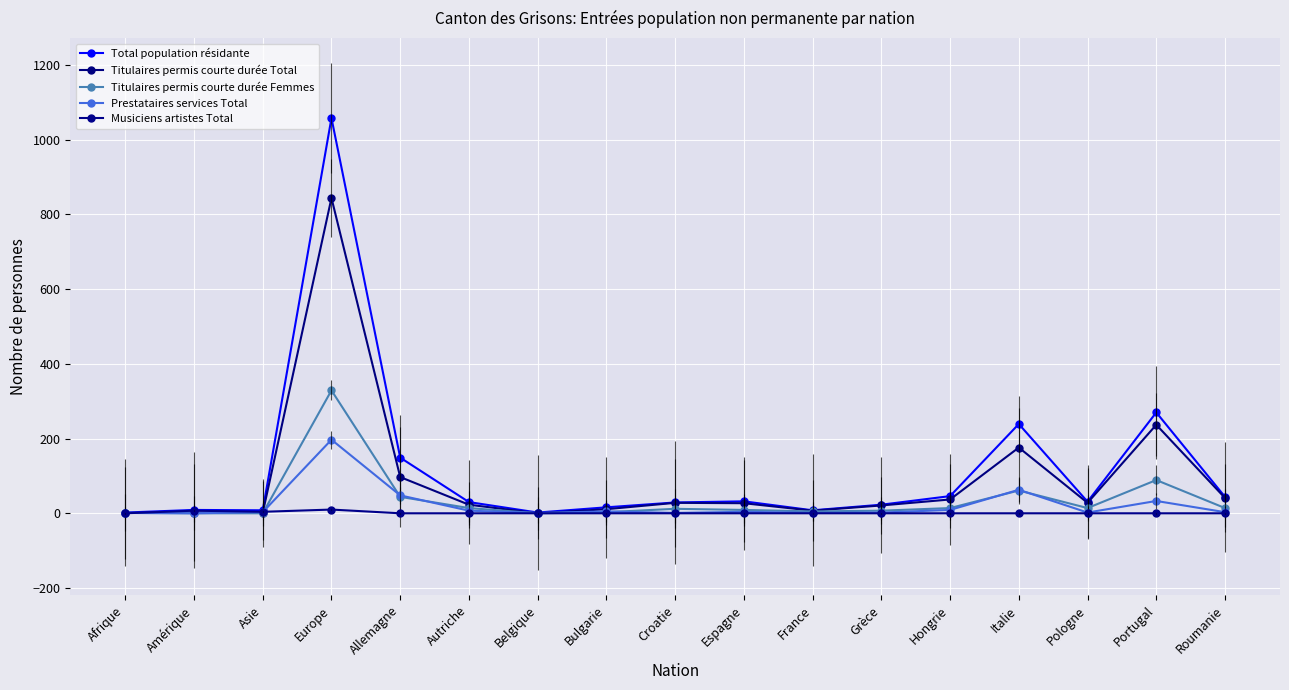

Is it true that Total population résidante equals 16 at Bulgarie?

True